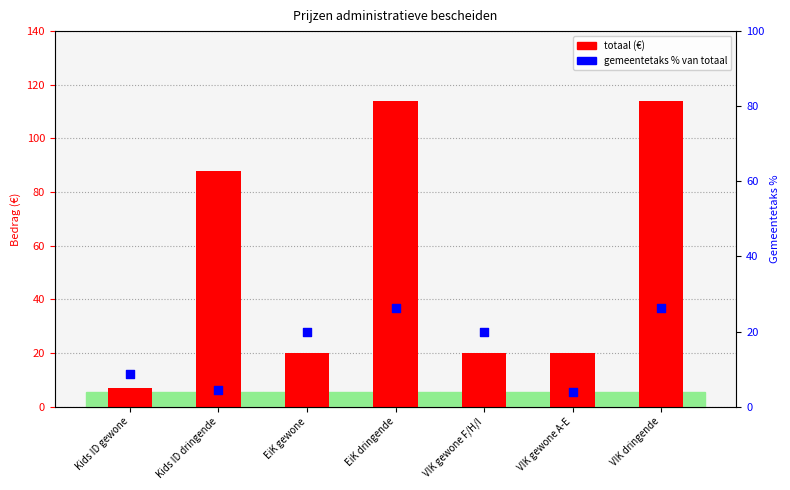

Which series contains the highest Y value?

totaal